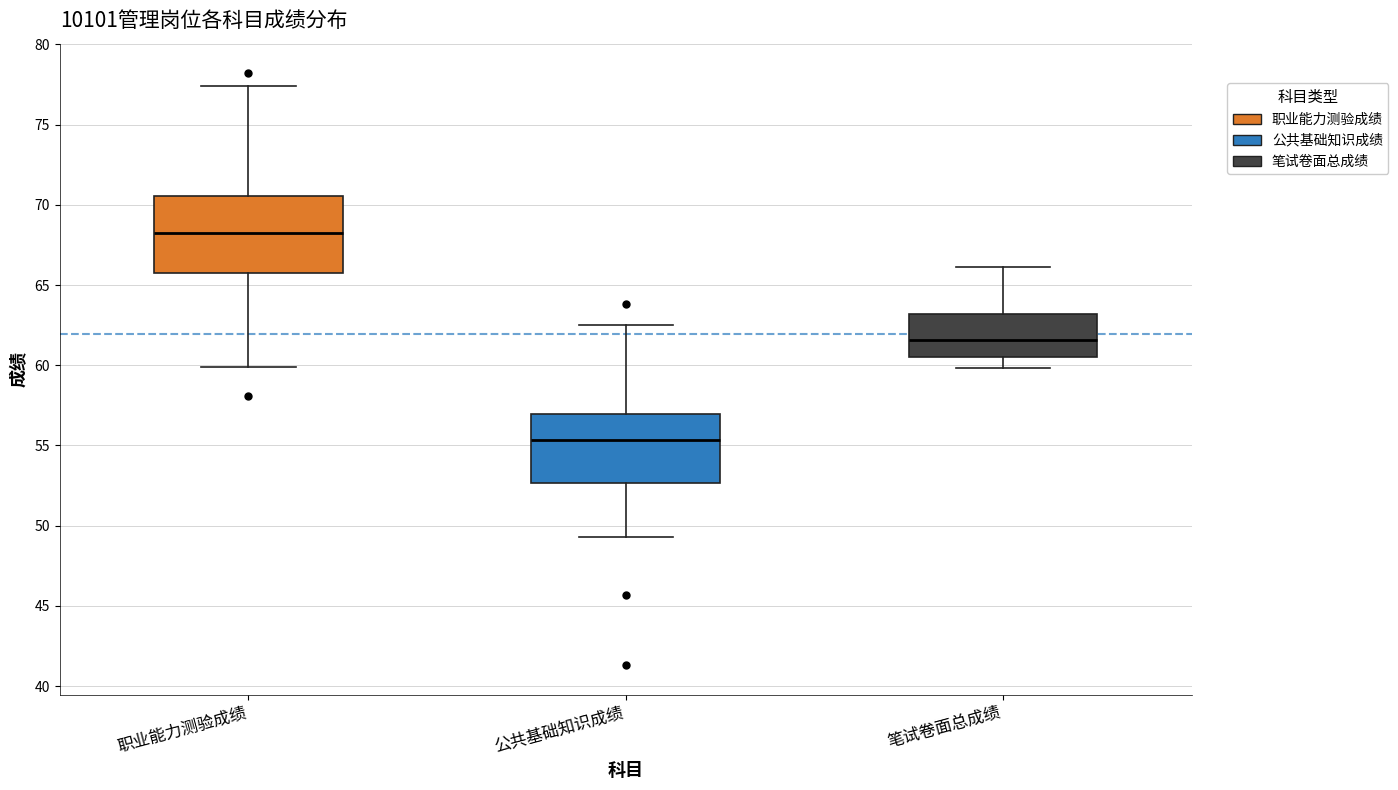

Reading left to right, read every box against the y-axis: the position of its median line, the range the box covers, and the ends of its whiskers. The values are not printed on the chart, so give them approximately, as read against the axis.

职业能力测验成绩: median 68.5, box 66.0 to 70.5, whiskers 60.0 to 77.5
公共基础知识成绩: median 55.5, box 52.5 to 57.0, whiskers 49.5 to 62.5
笔试卷面总成绩: median 61.5, box 60.5 to 63.0, whiskers 60.0 to 66.0